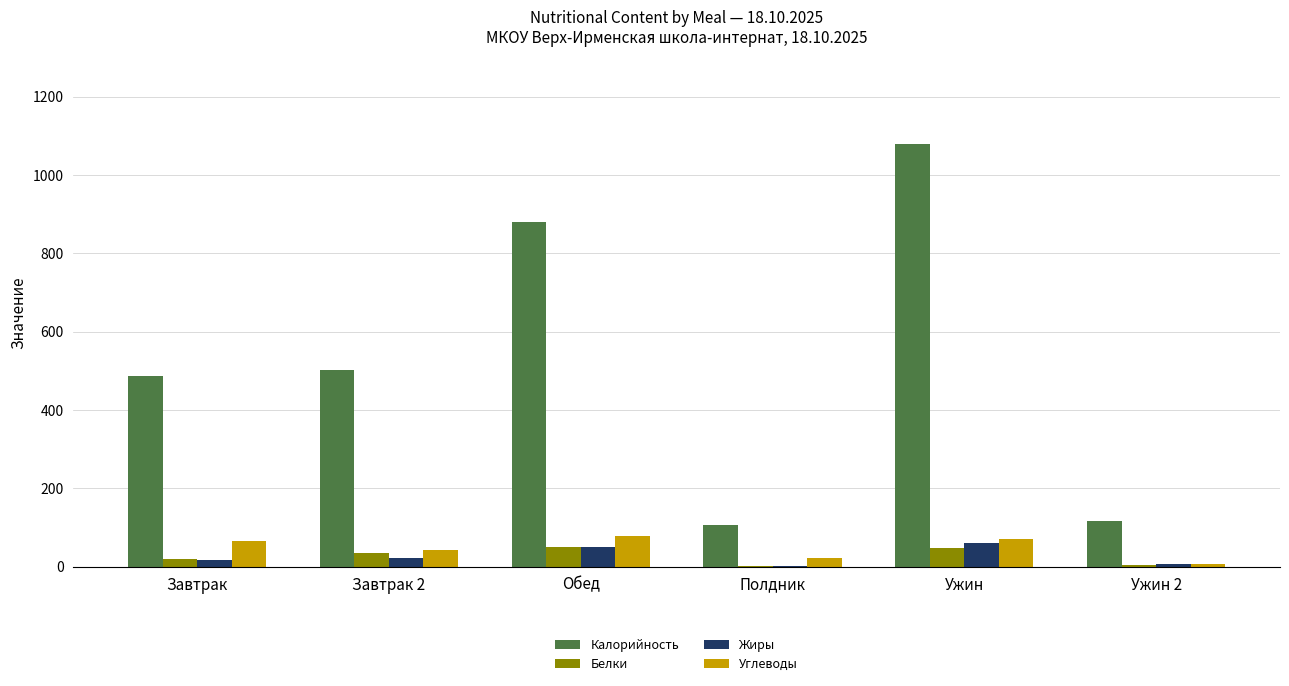

What is the highest value of the Жиры series?

59.6